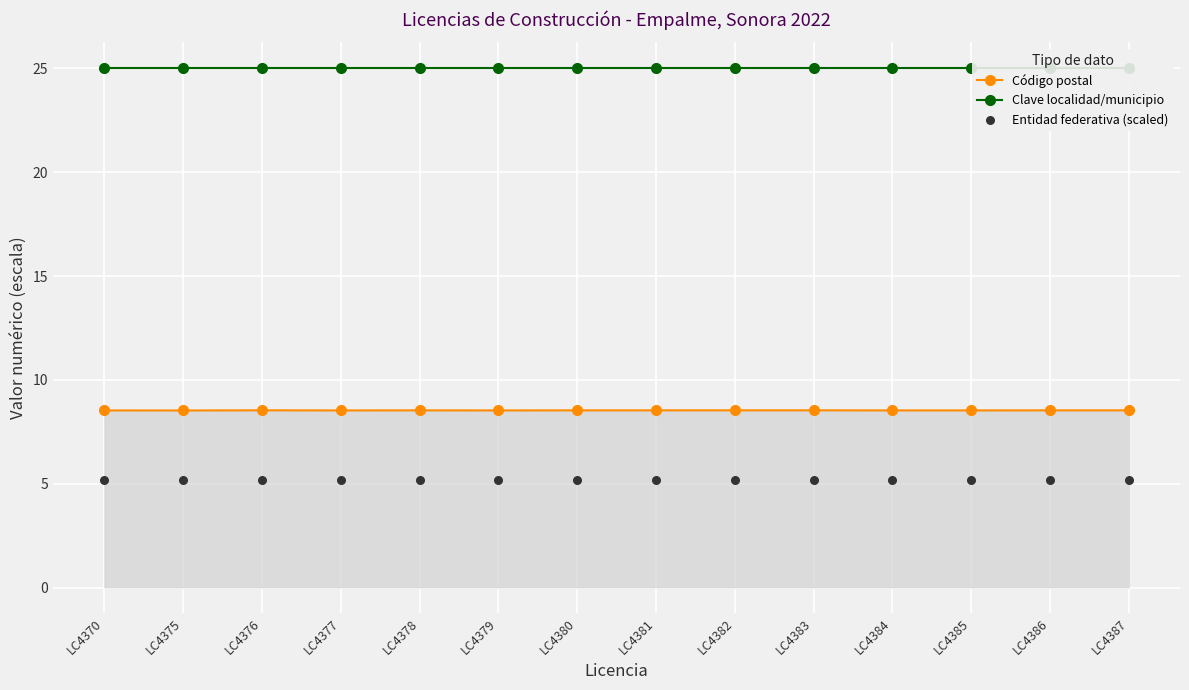

Which series has the widest spread of Y values?

Código postal